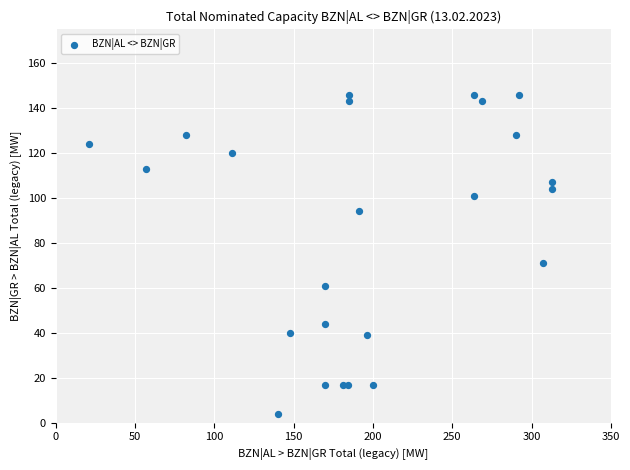

What Y value in the scatter plot is closest to 75?

71